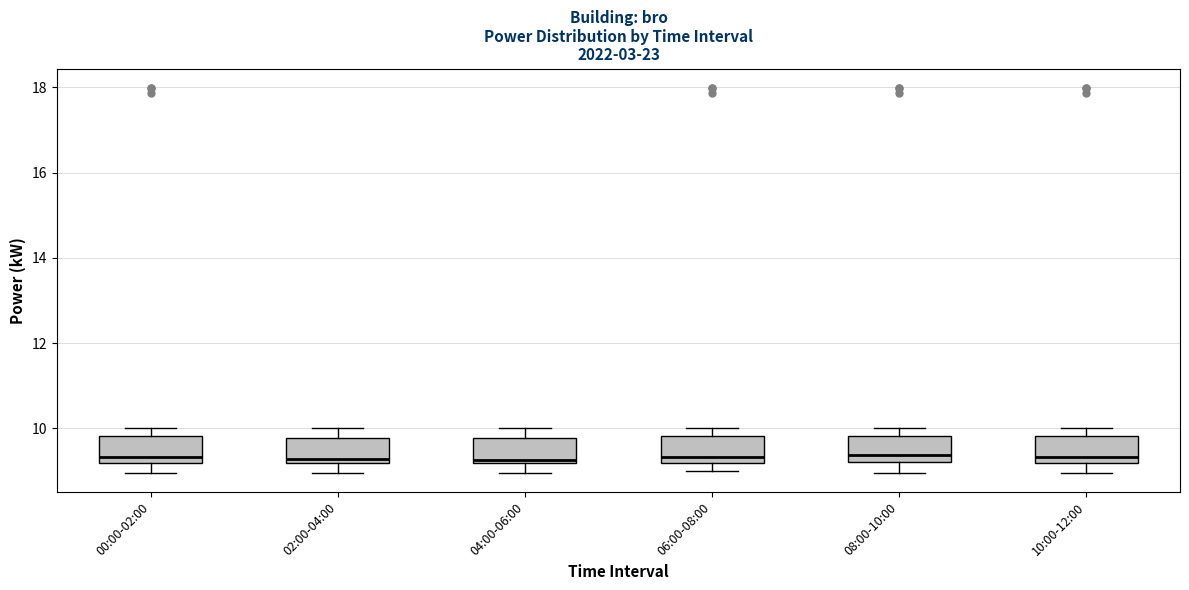

Where does the lower whisker of the box for 02:00-04:00 end on the y-axis? The values are not printed on the chart, so give them approximately, as read against the axis.

9.0